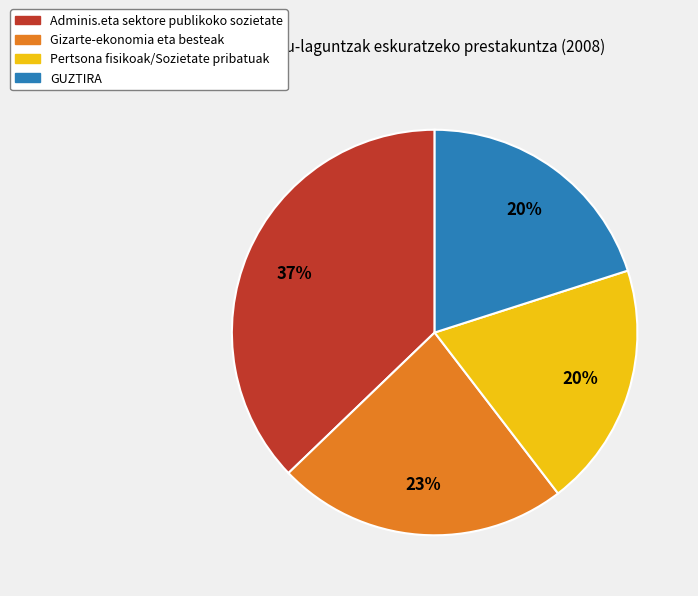

Is the sum of GUZTIRA and Pertsona fisikoak/Sozietate pribatuak greater than half?

No